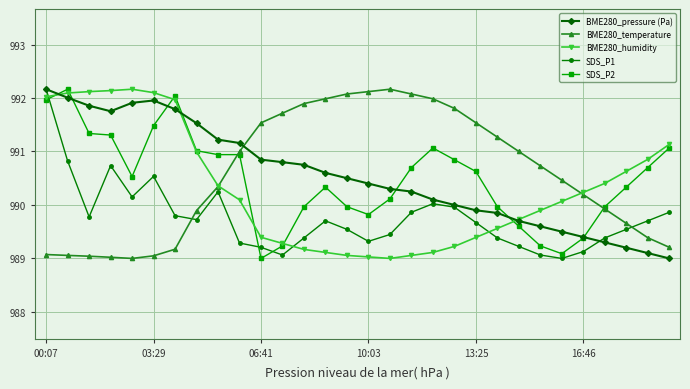

What is the value of the BME280_pressure (Pa) point at the 5th from the left?

991.9